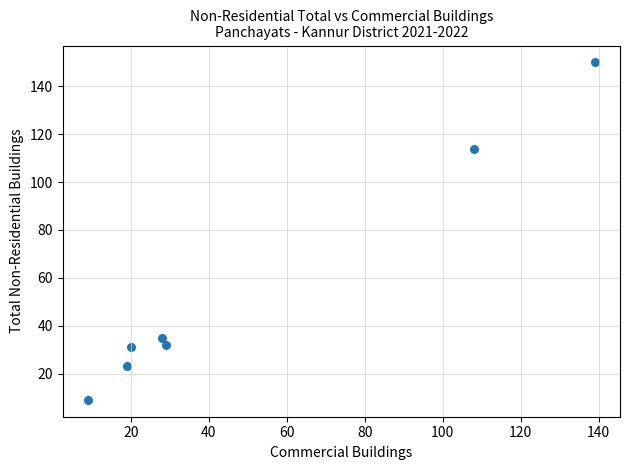

What Y value in the scatter plot is closest to 79?

114